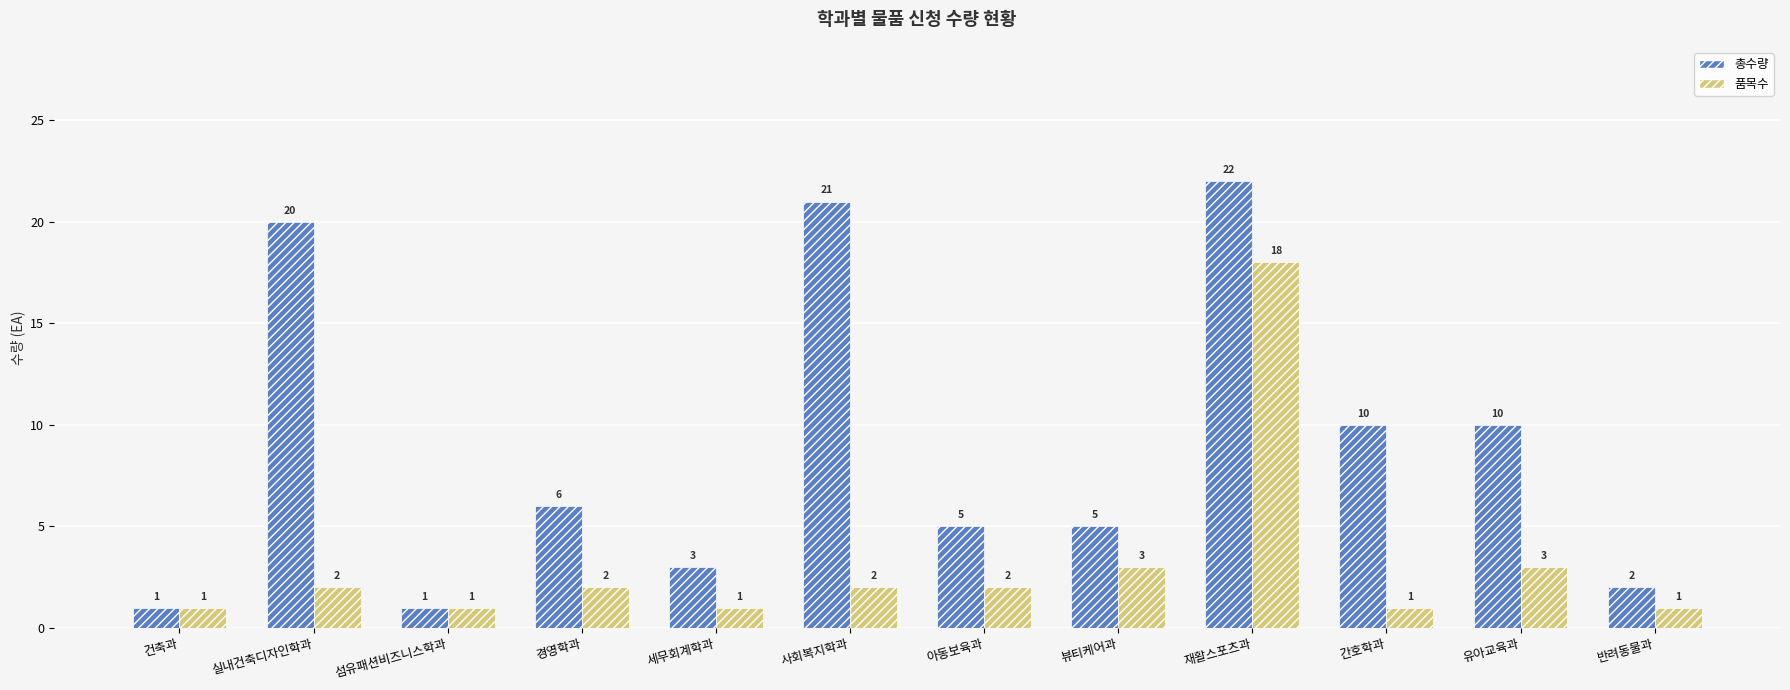

List the series in order of their overall mean, lowest first.

품목수, 총수량